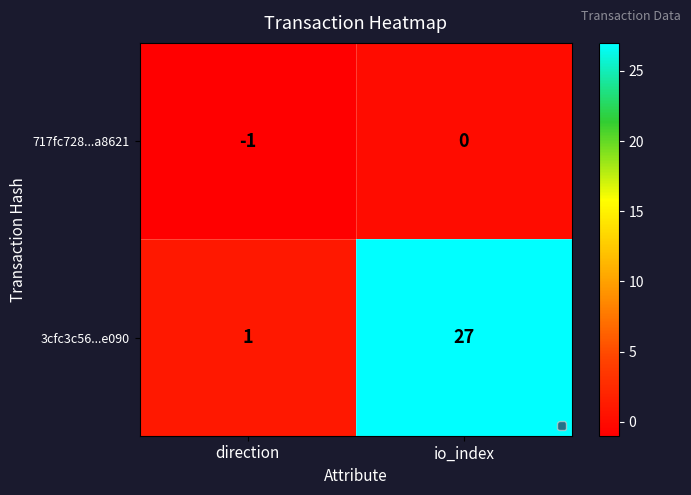

What is the average value of the 3cfc3c56...e090 series?

14